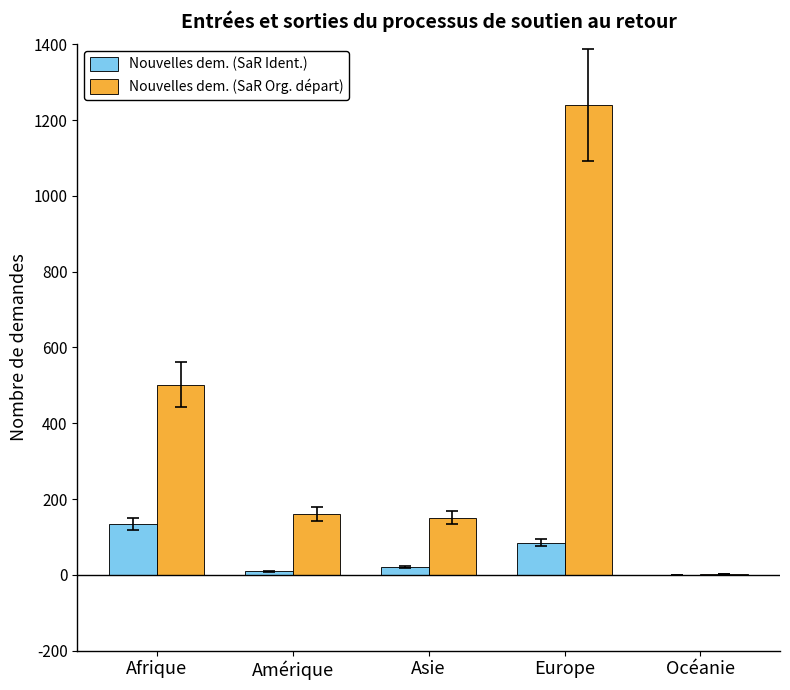

What is the greatest value displayed?

1240